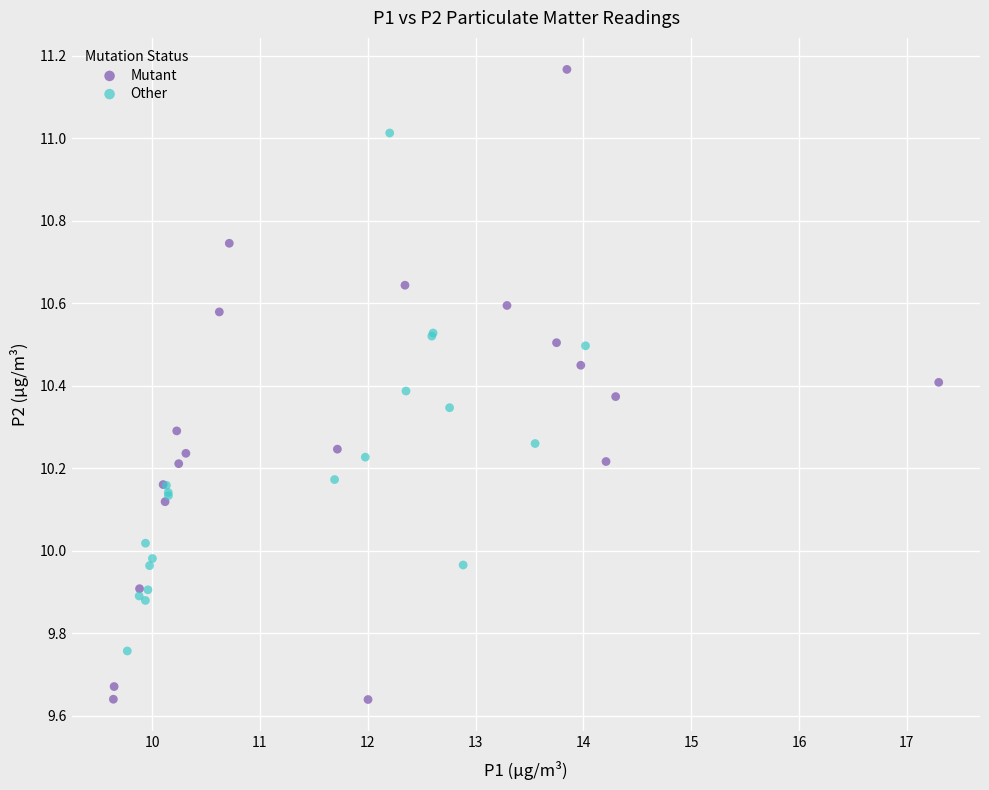

Which series has the widest spread of Y values?

Mutant